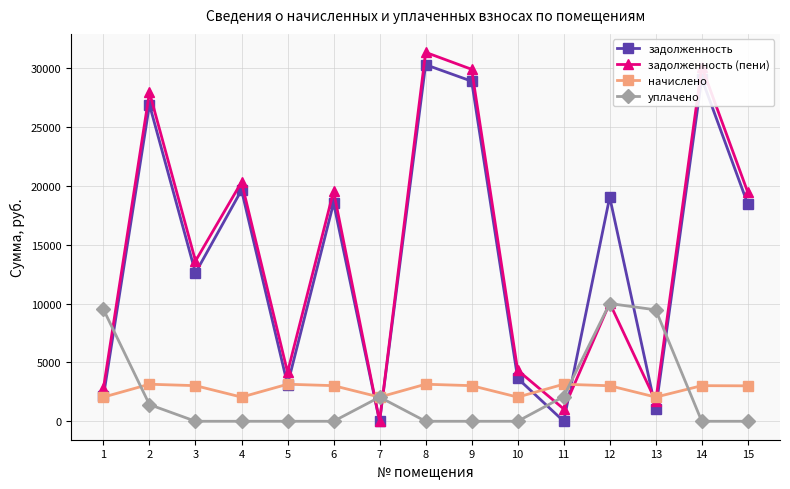

At which category does задолженность reach its first local valley?

3